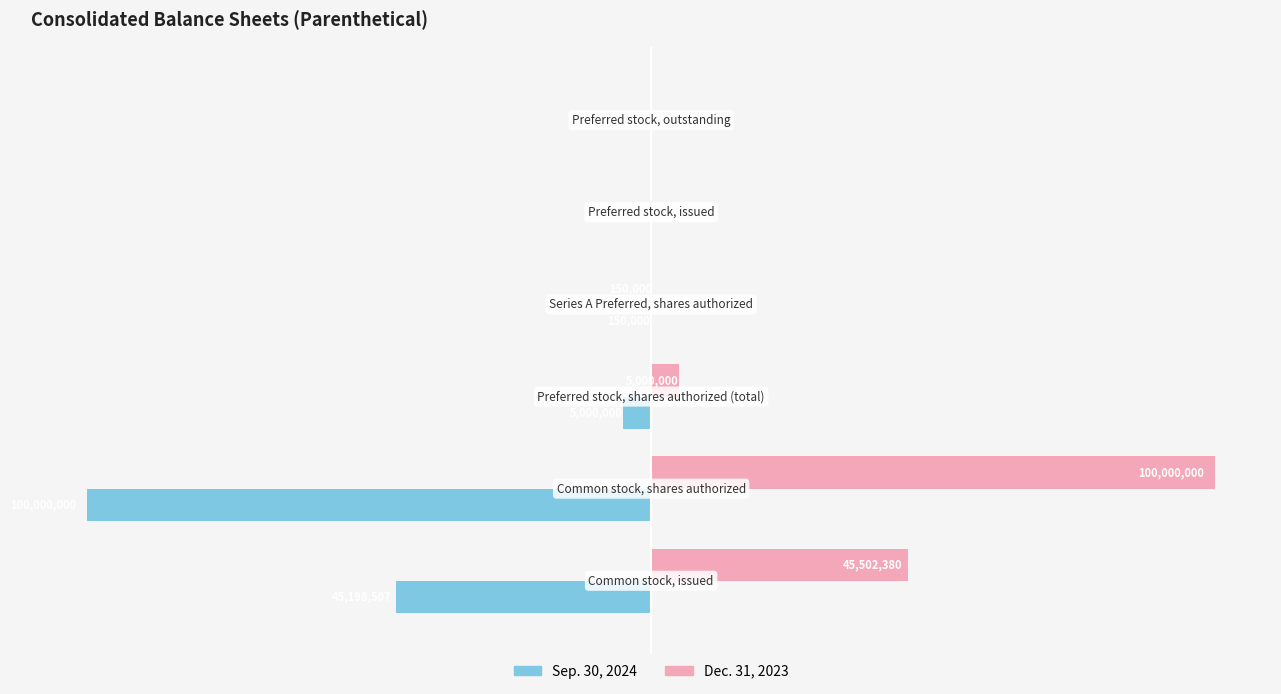

What is the difference between the maximum and minimum values in the Sep. 30, 2024 series?

100000000